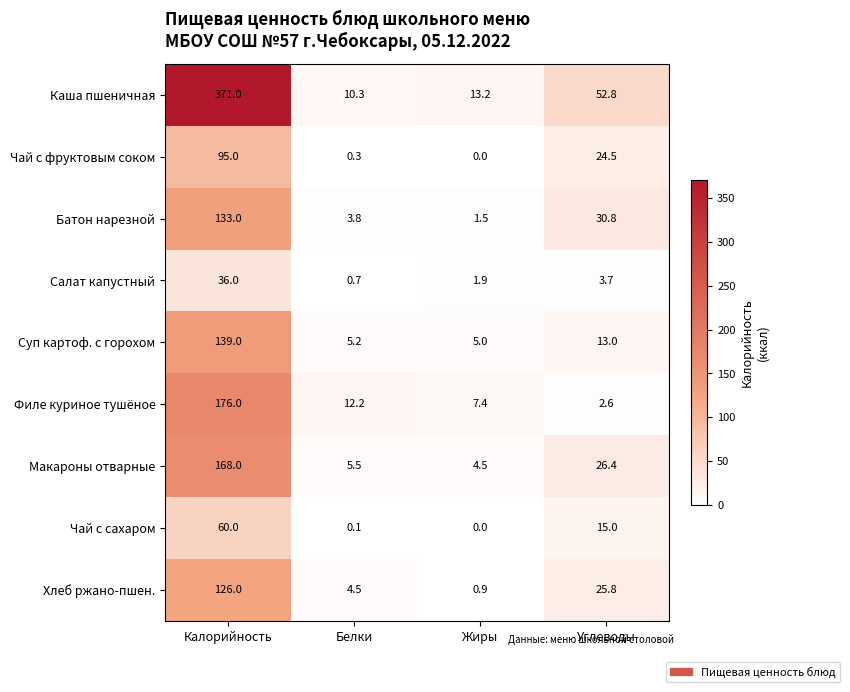

Where is Хлеб ржано-пшен. nearest to the value 63?

Углеводы